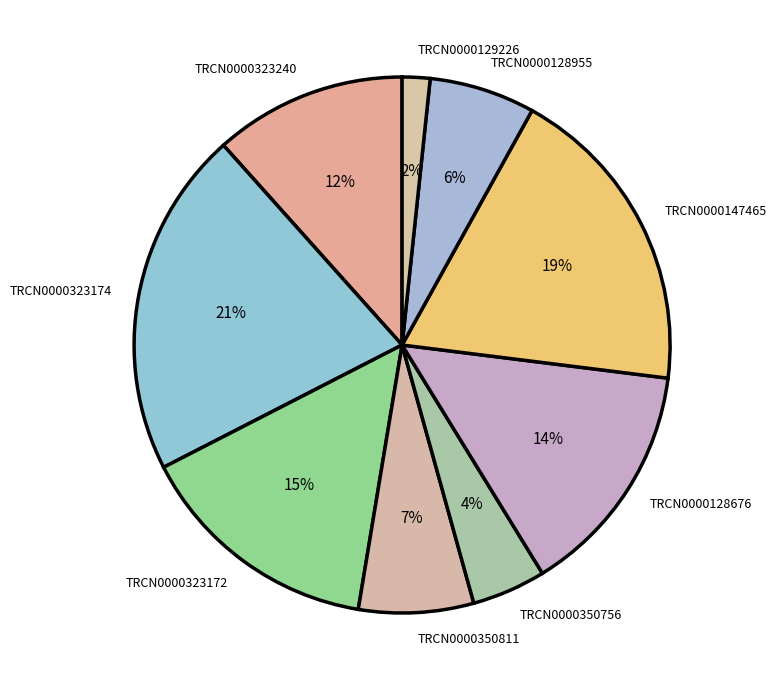

Does any single category account for the majority?

No